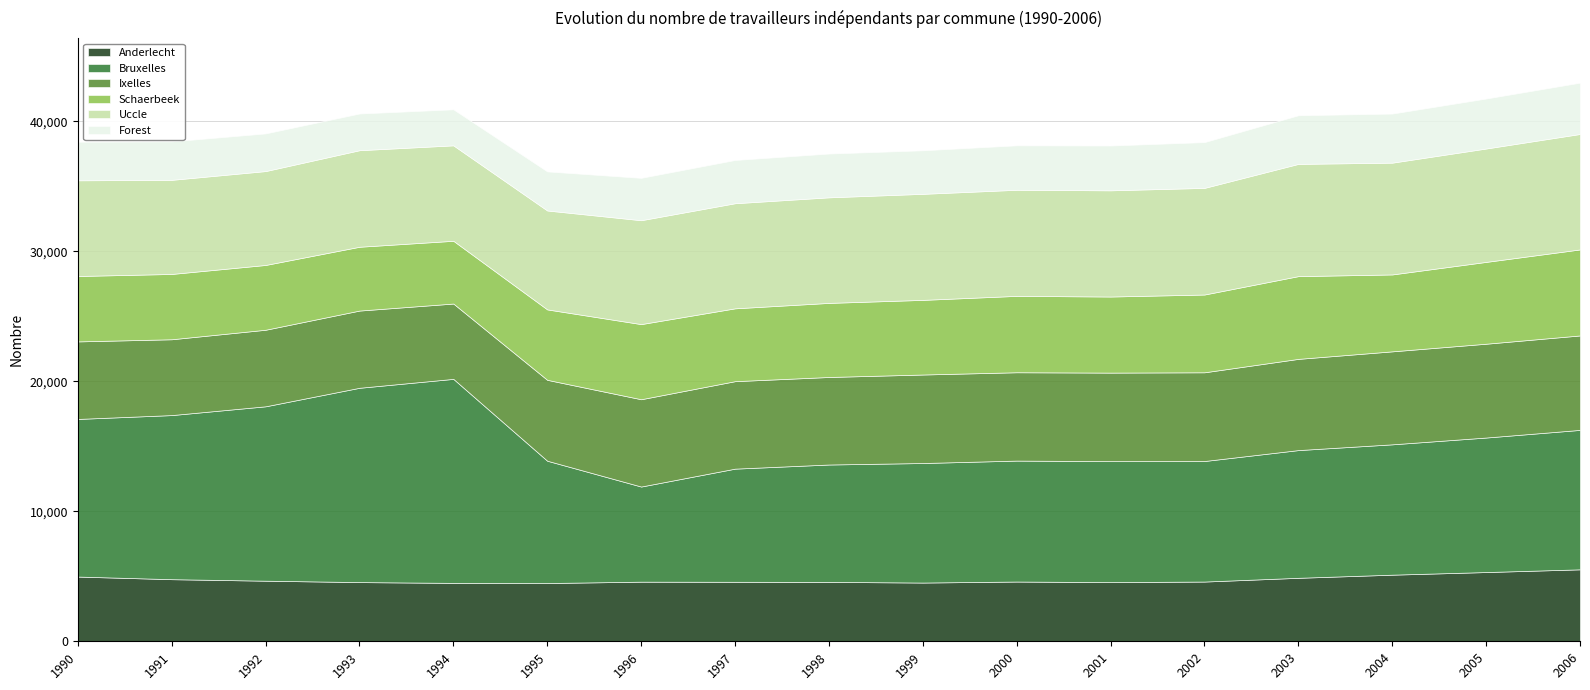

True or false: Forest has a value of 2773 at 1994.

True